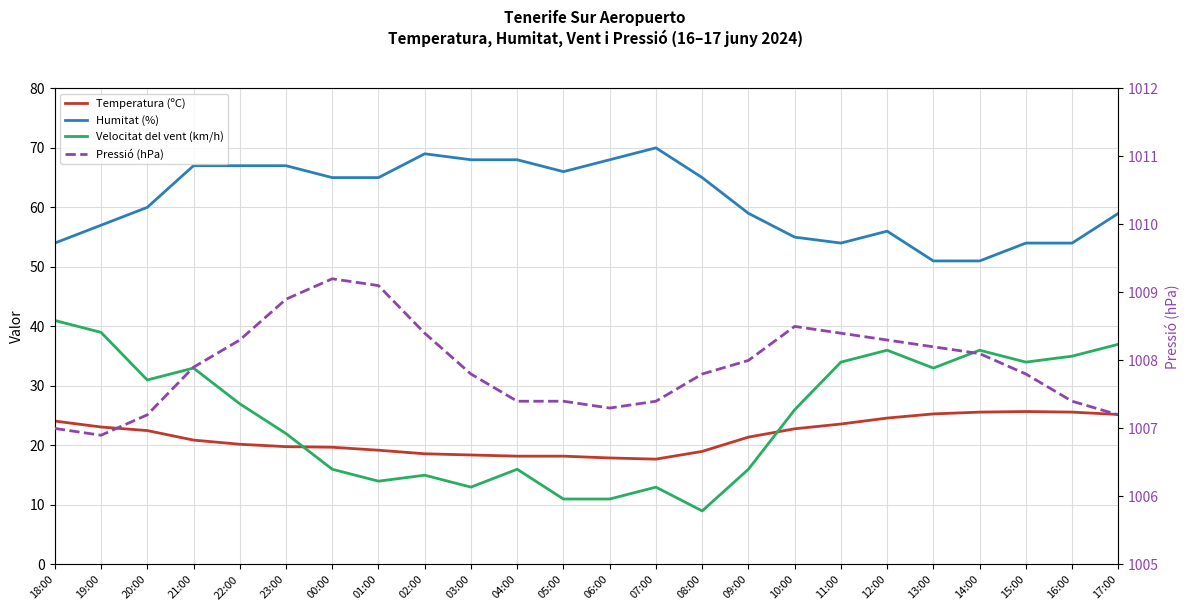

At which label does Pressió (hPa) reach its minimum?

19:00